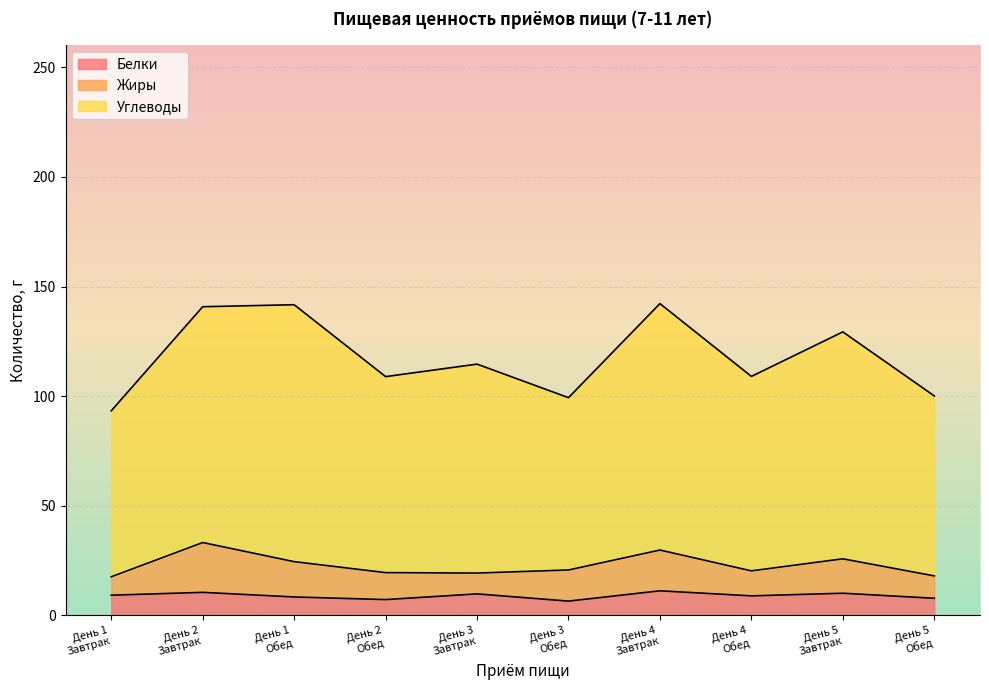

Does the chart display data point markers on the line(s)?

No